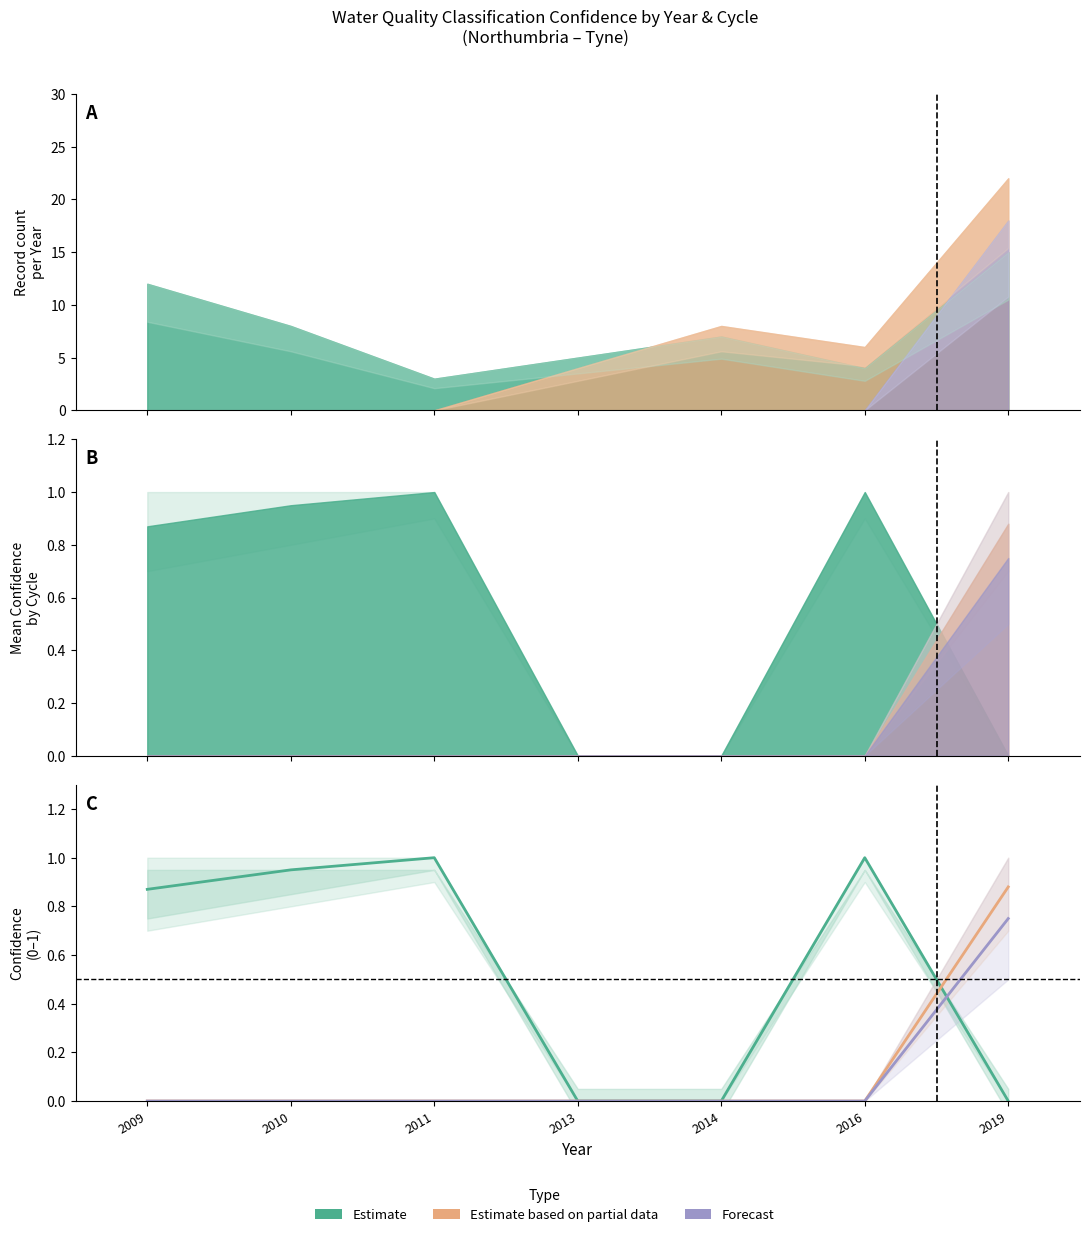

Which series ends up on top after the final intersection of Estimate based on partial data and Estimate?

Estimate based on partial data